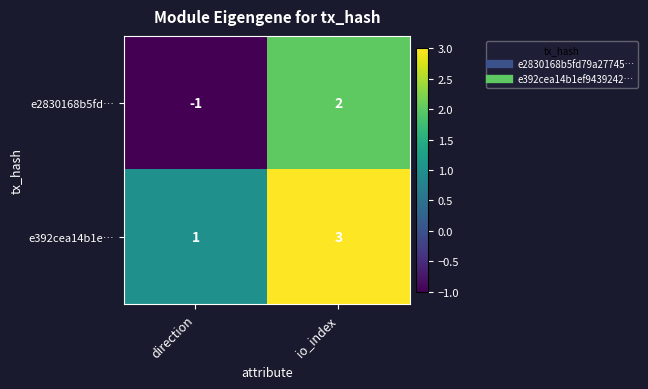

What is the difference between the maximum and minimum values in the e2830168b5fd… series?

3